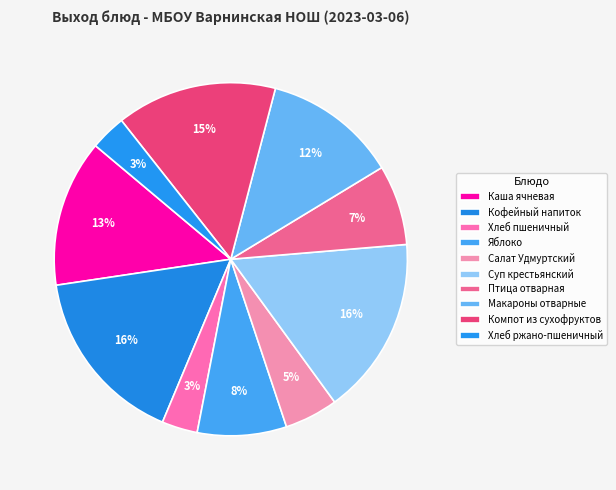

What percentage is NOT represented by Хлеб ржано-пшеничный?

96.7%